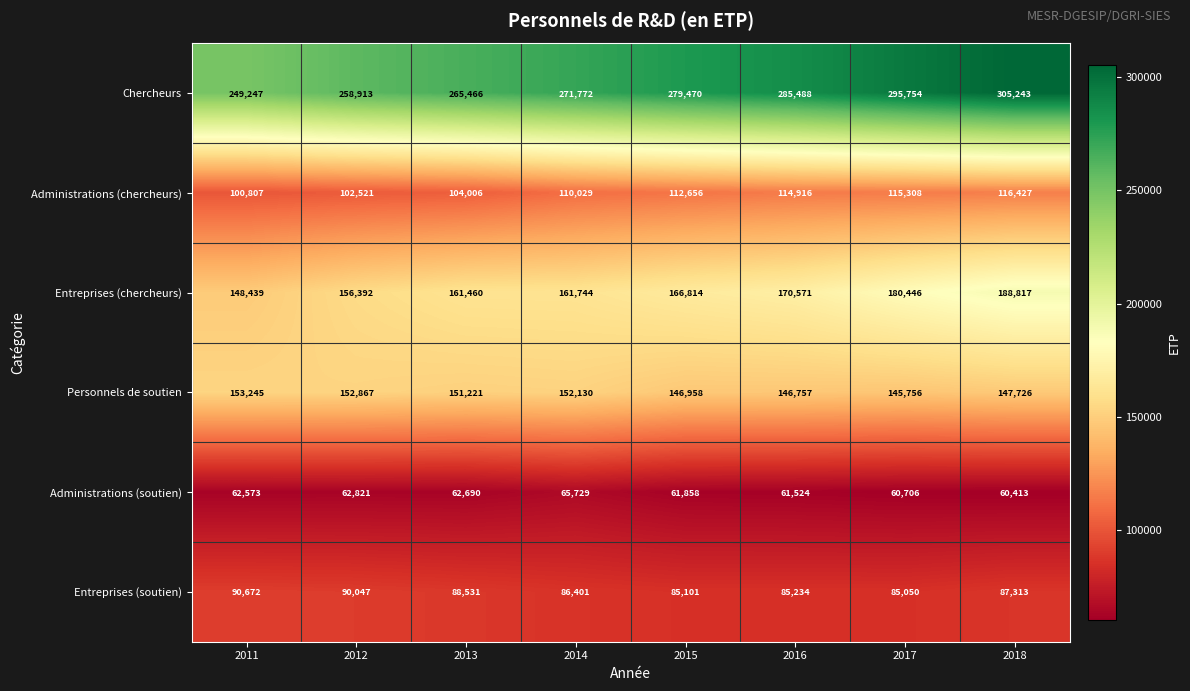

True or false: Chercheurs has a value of 97277 at 2011.

False